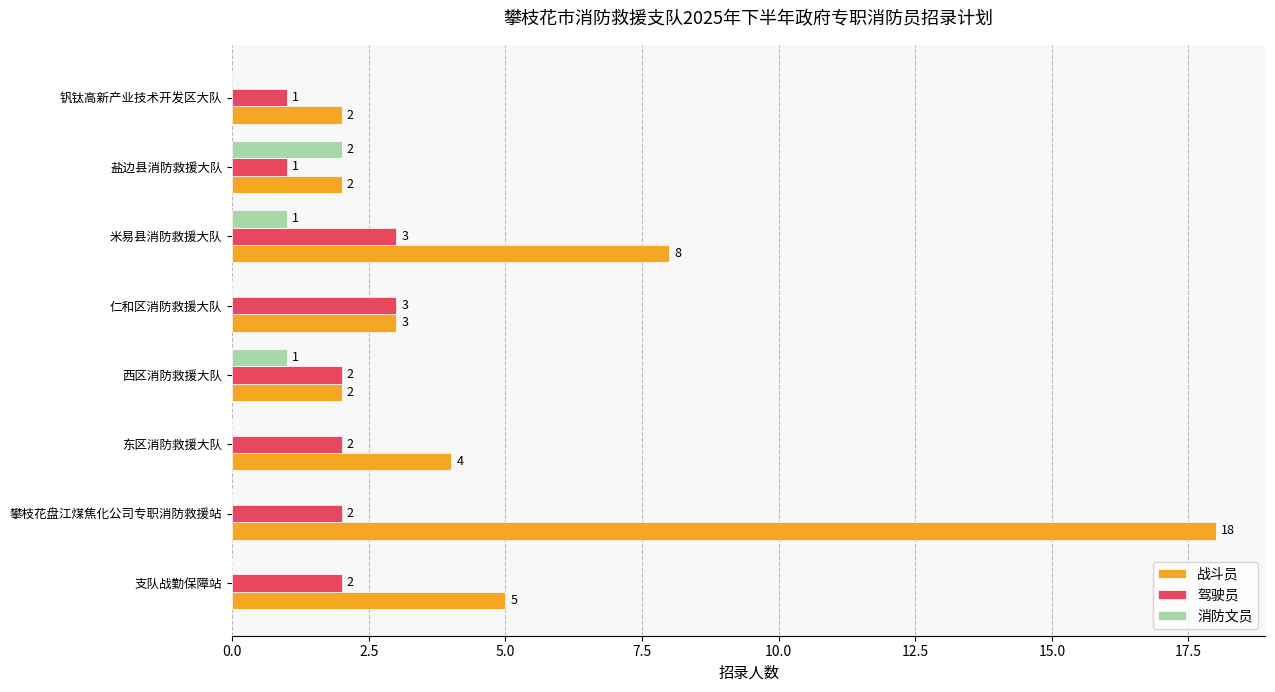

What is the sum of the 战斗员 values at 支队战勤保障站 and 钒钛高新产业技术开发区大队?

7